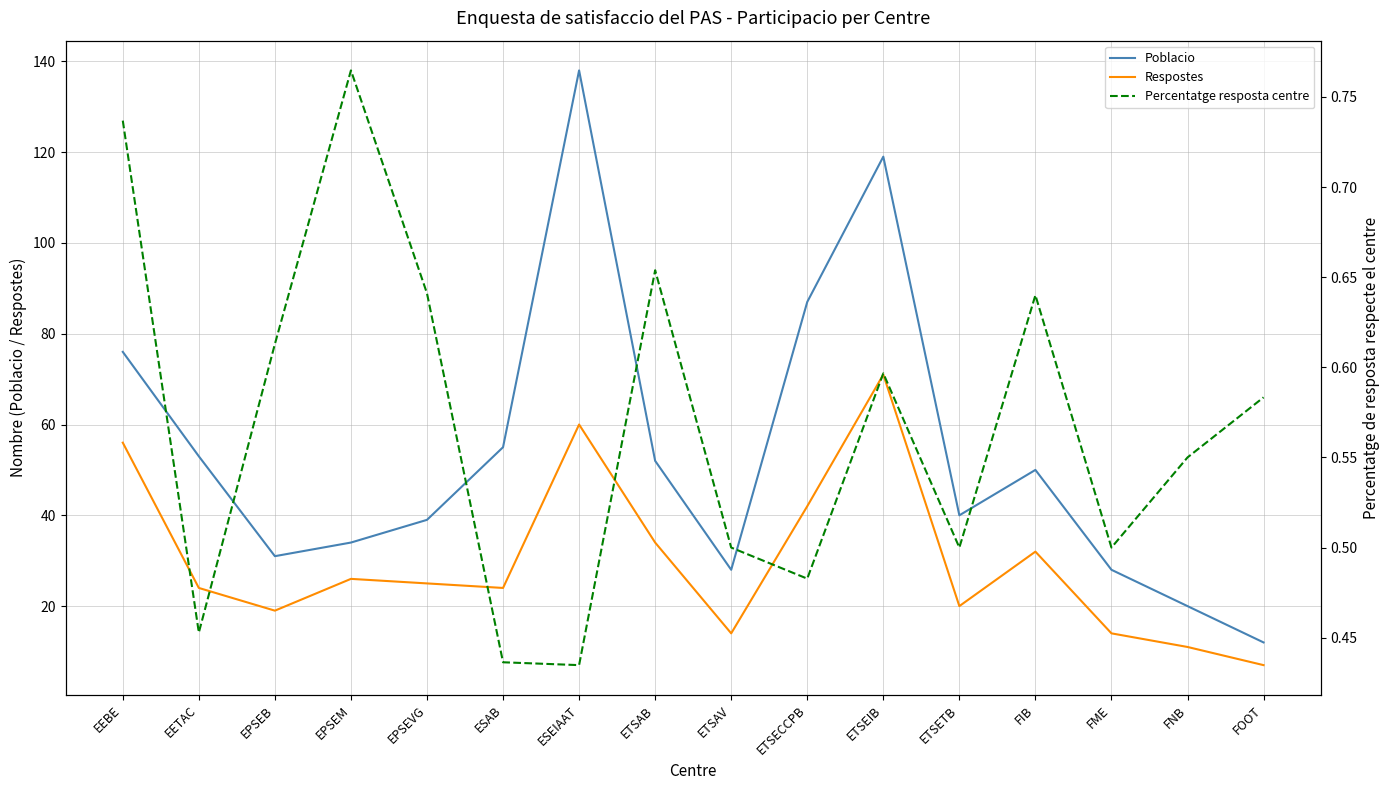

The value of Poblacio at FOOT is 5.7. True or false?

False